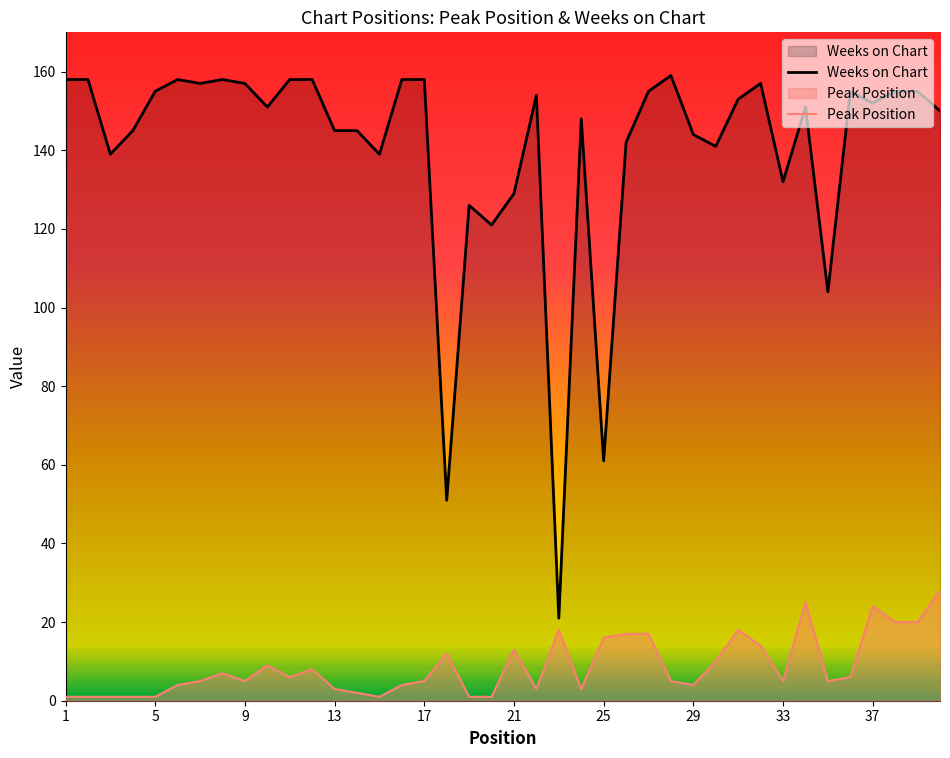

How many series are shown in this chart?

2